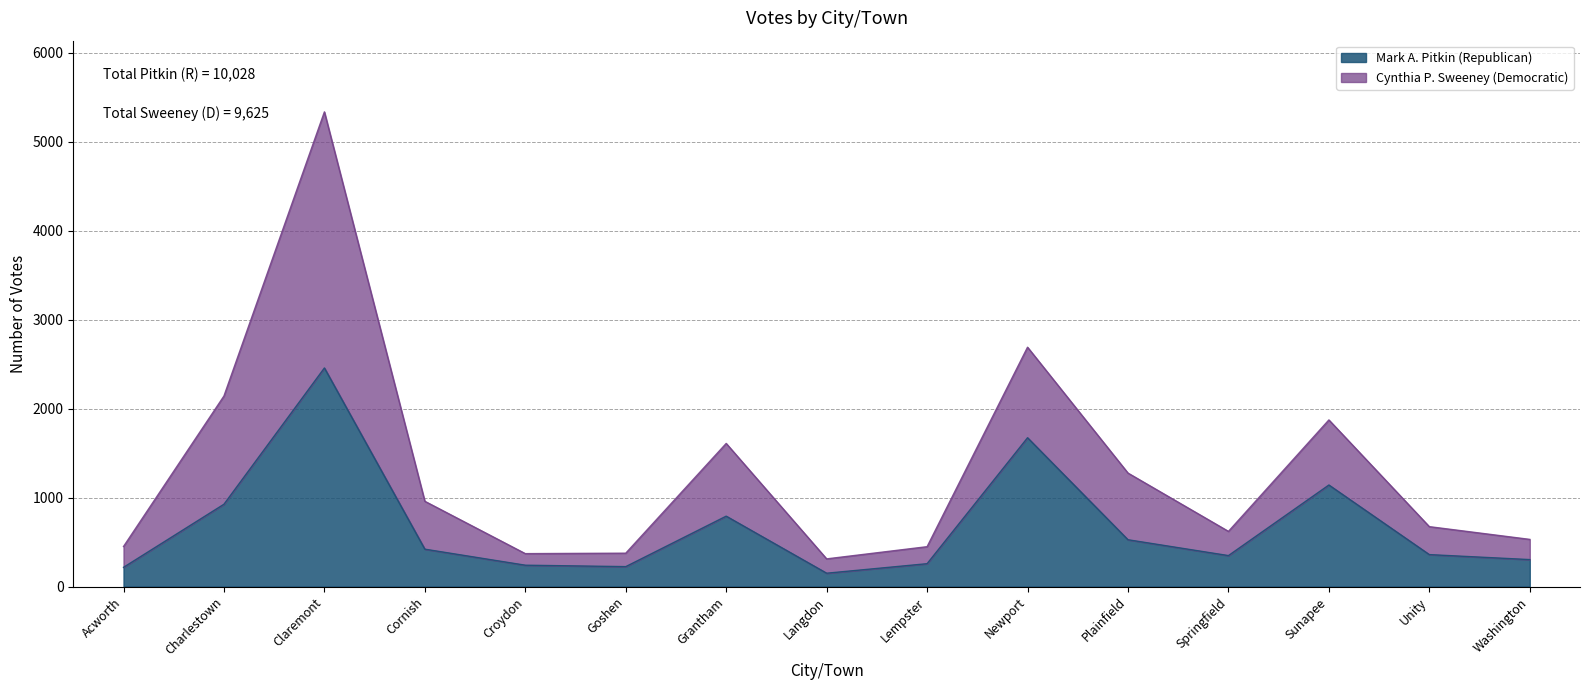

What is the smallest value displayed?

150